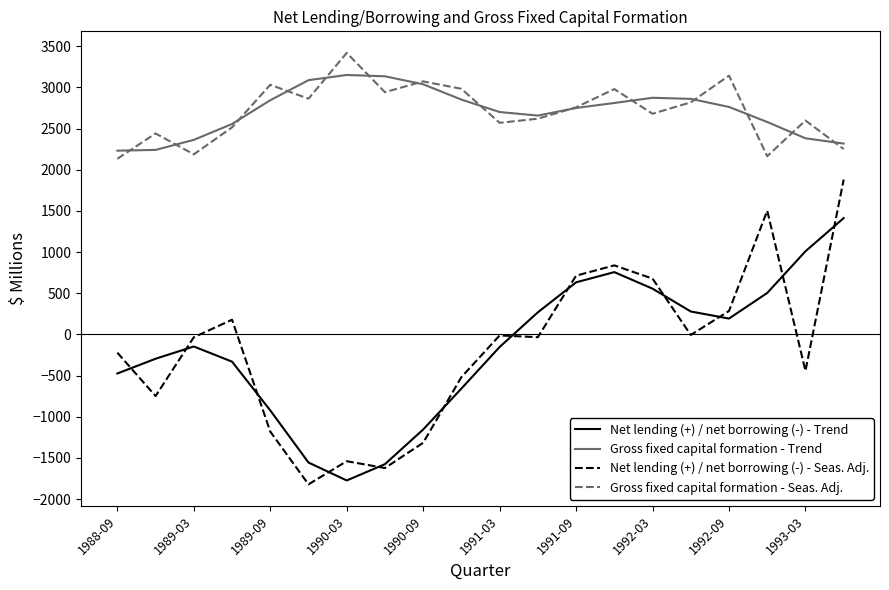

List the series in order of their peak value, lowest first.

Net lending (+) / net borrowing (-) - Trend, Net lending (+) / net borrowing (-) - Seas. Adj., Gross fixed capital formation - Trend, Gross fixed capital formation - Seas. Adj.